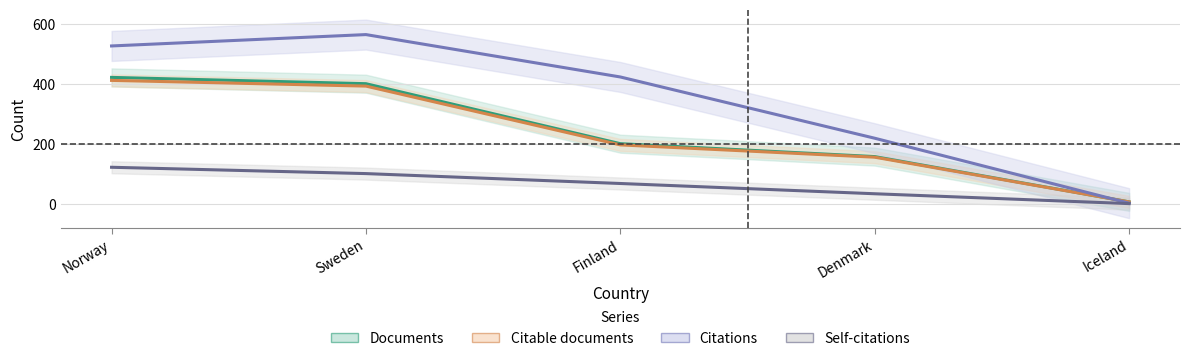

Which label corresponds to the smallest value in the chart?

Iceland